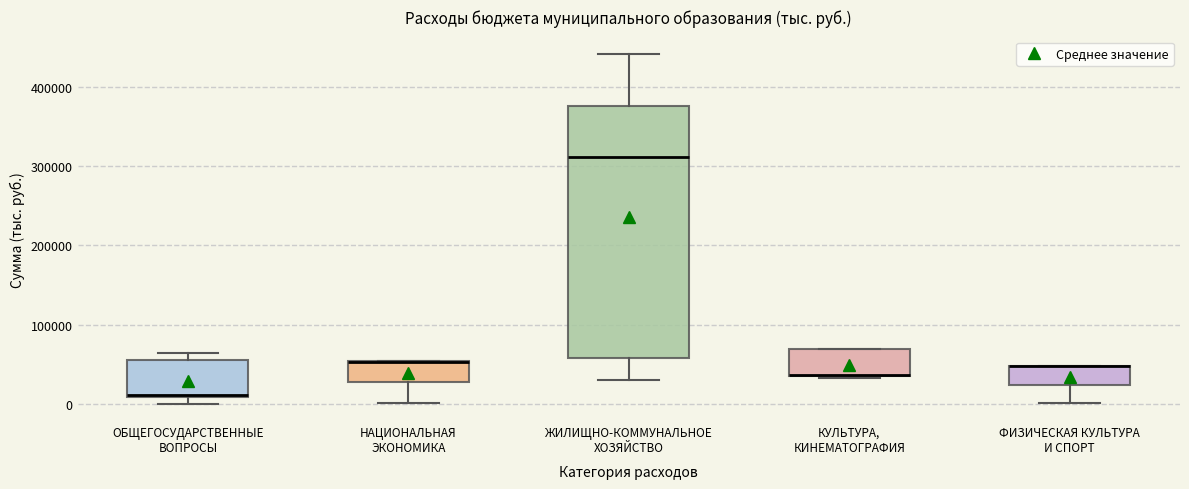

Comparing the boxes themselves (not the whiskers), which one is the tallest?

ЖИЛИЩНО-КОММУНАЛЬНОЕ ХОЗЯЙСТВО